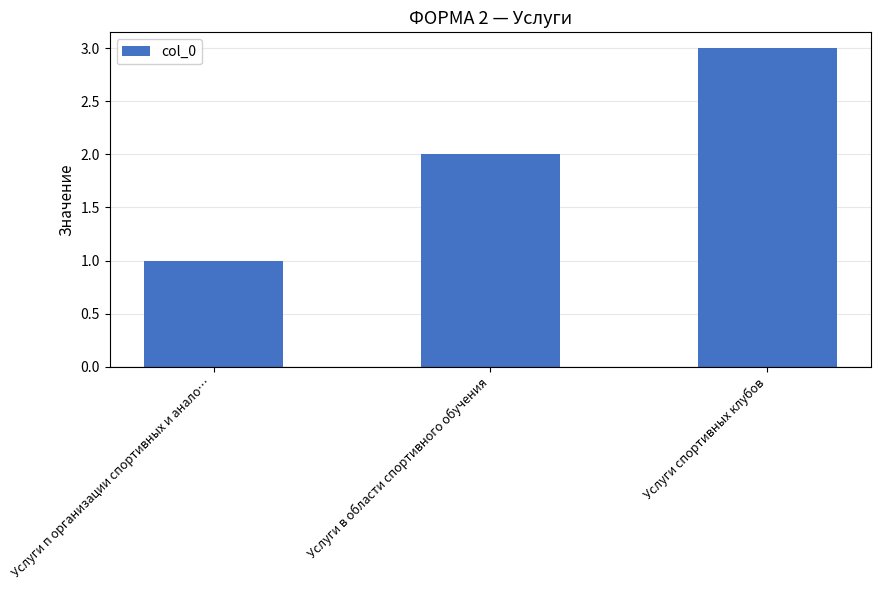

What is the difference between the maximum and minimum values?

2